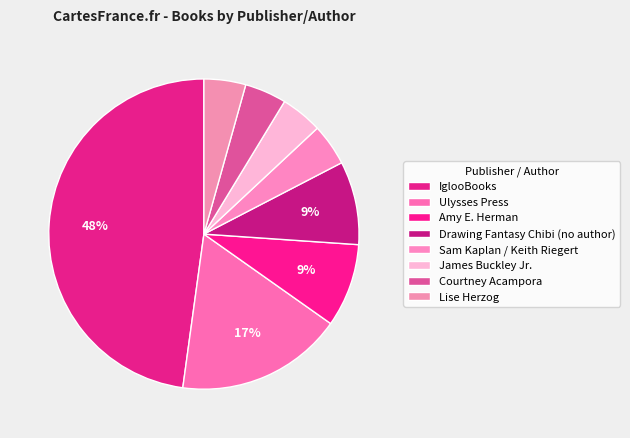

Approximately how many times larger is the value at Ulysses Press compared to Amy E. Herman?

2.0